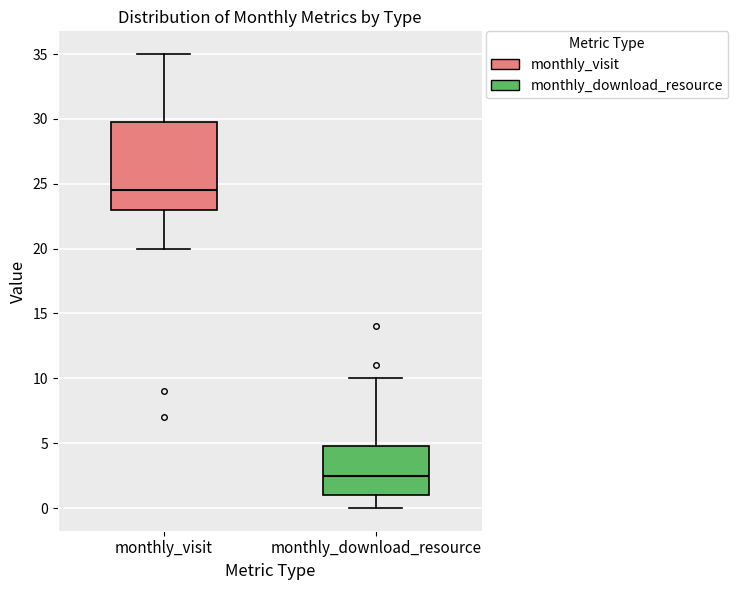

Reading left to right, transcribe this box plot: for each box, give where its median line is, the range the box spans, and where its two whiskers end, as read against the y-axis. The values are not printed on the chart, so give them approximately, as read against the axis.

monthly_visit: median 24.5, box 23.0 to 30.0, whiskers 20.0 to 35.0
monthly_download_resource: median 2.5, box 1.0 to 5.0, whiskers 0.0 to 10.0